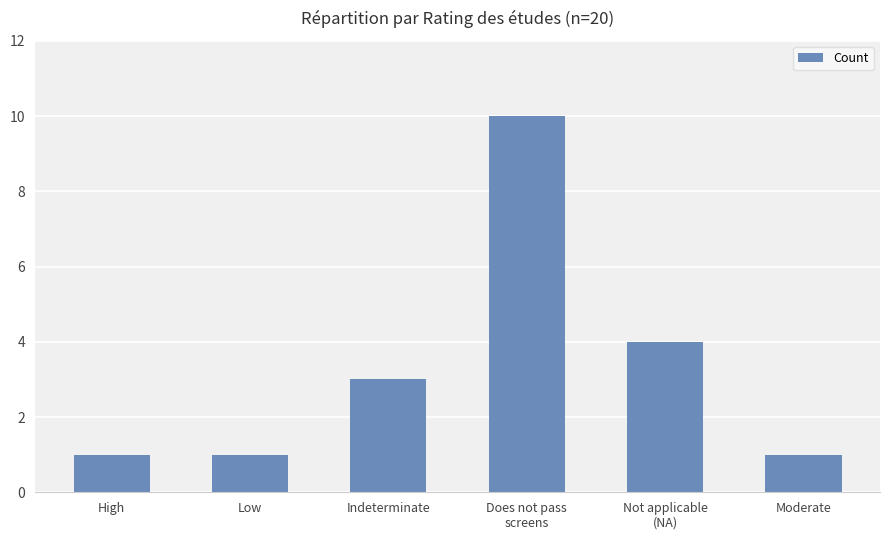

What is the label of the 6th bar from the left?

Moderate